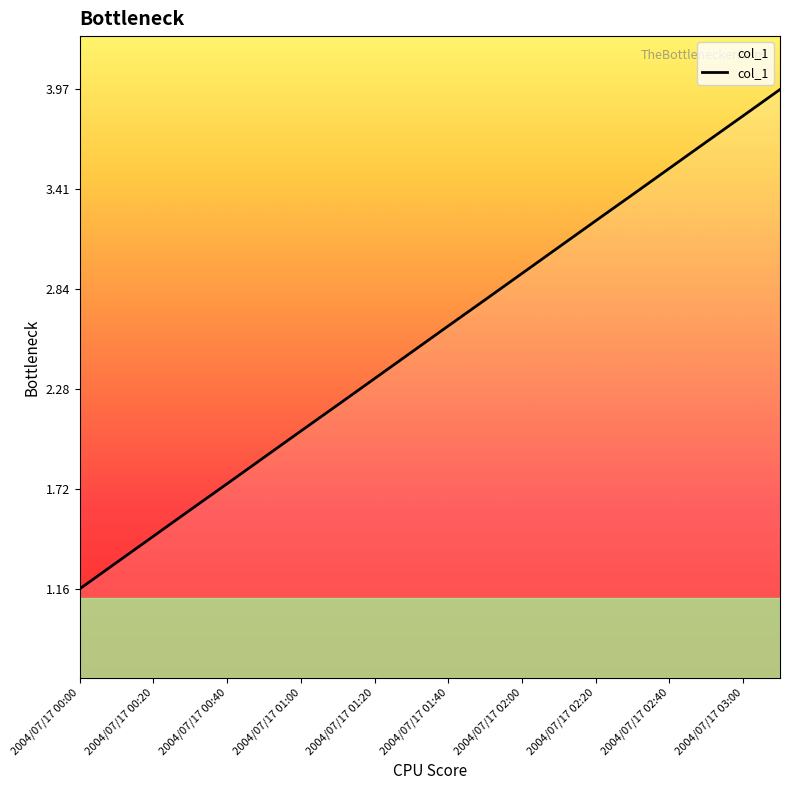

Does the chart display data point markers on the line(s)?

No